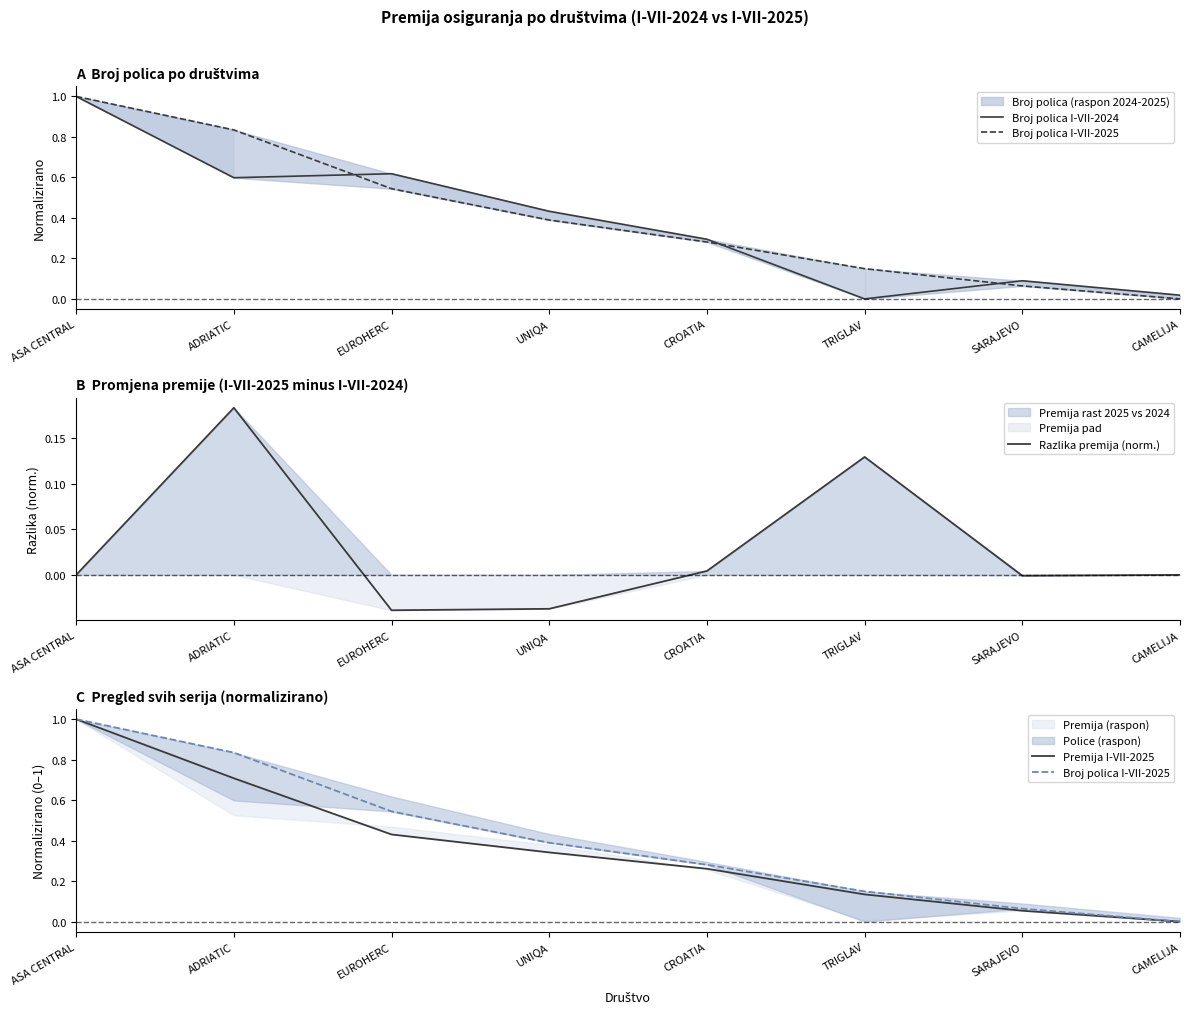

At which category is the sum across all series the highest?

ASA CENTRAL